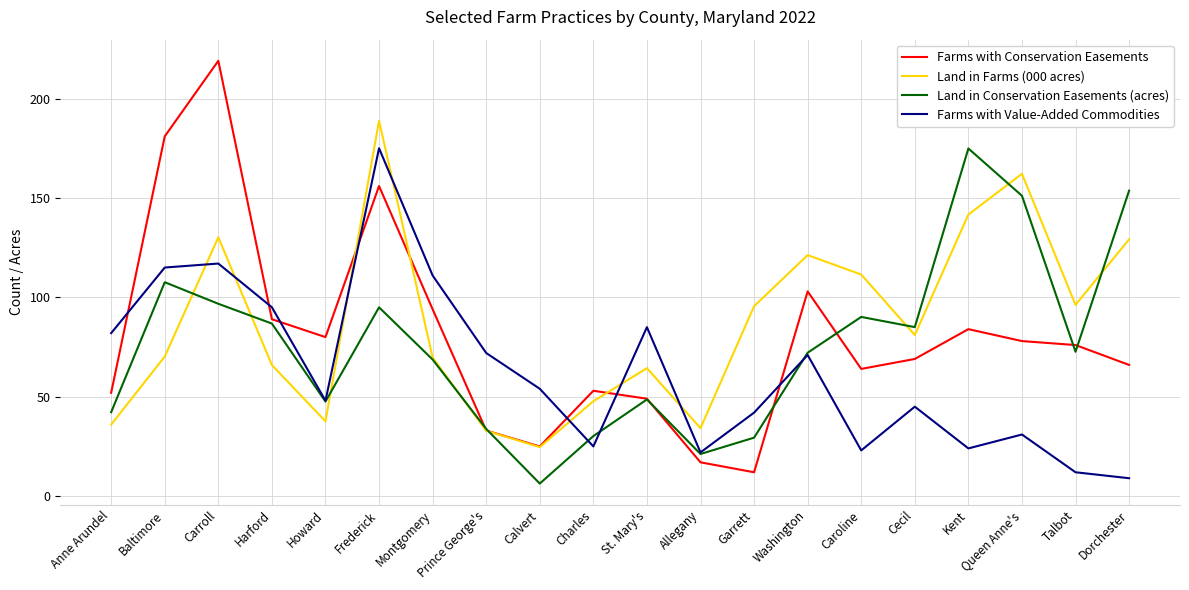

The Land in Farms (000 acres) series shows 44.3 at Frederick. True or false?

False